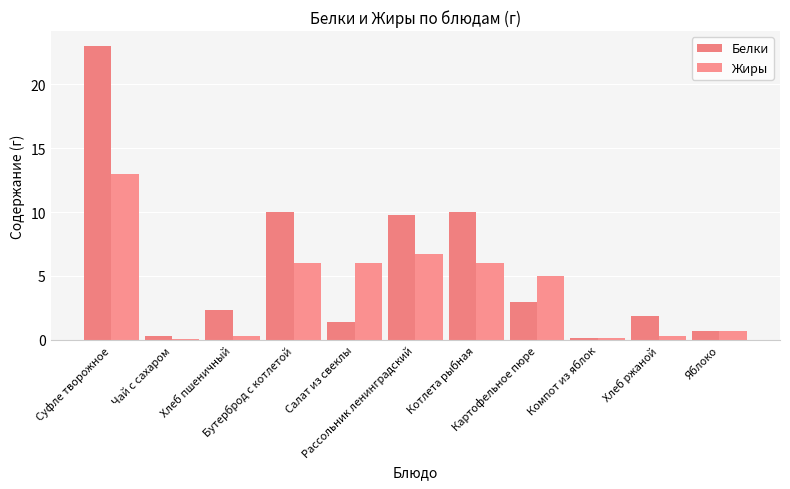

What is the difference between the maximum and second lowest values in the Жиры series?

12.9